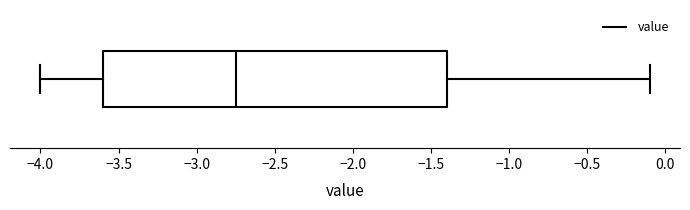

Where is the right edge of the box on the x-axis? The values are not printed on the chart, so give them approximately, as read against the axis.

-1.40